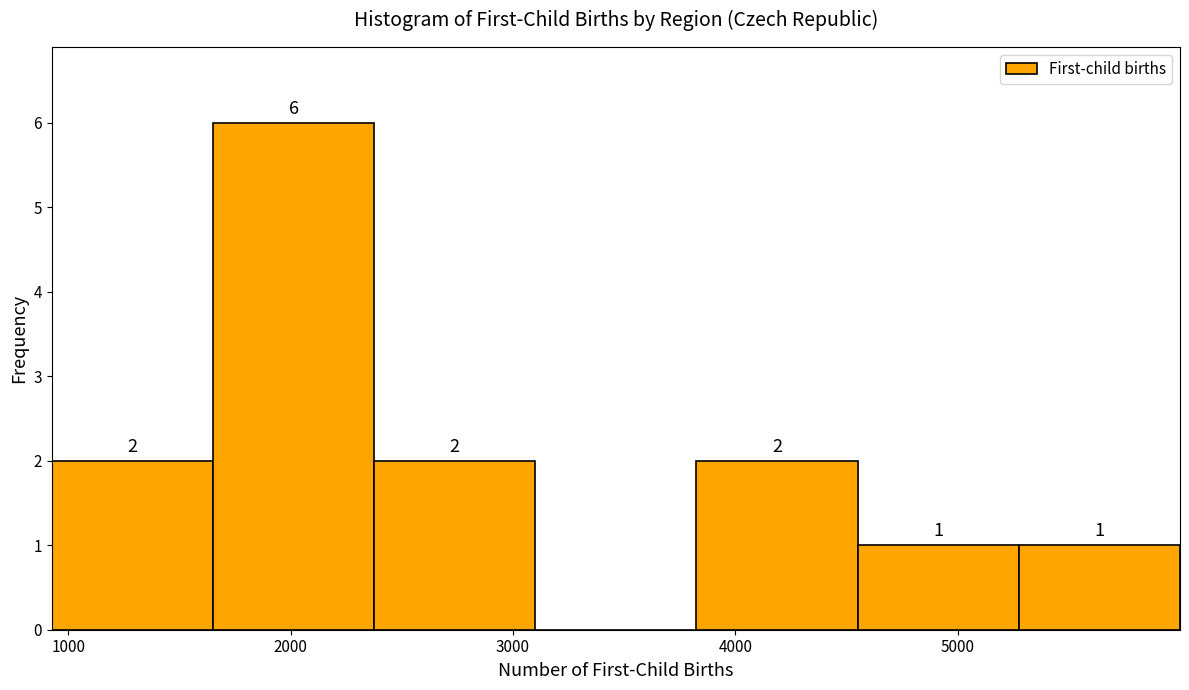

Over which range of the x-axis is the bar tallest?

1700 to 2400